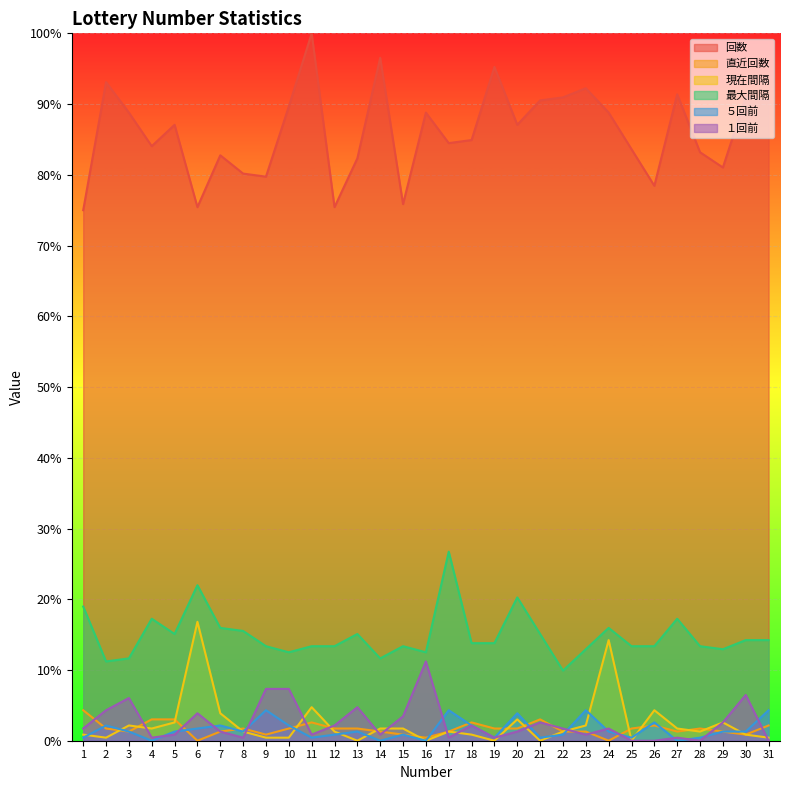

How many lines are shown in the chart?

6